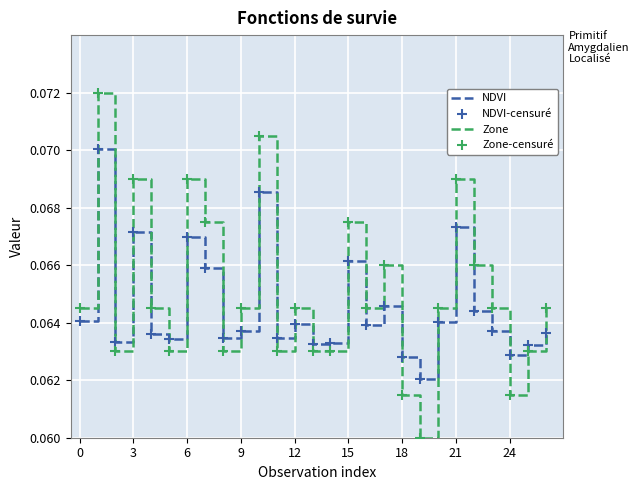

At how many categories does at least one series exceed 0?

27